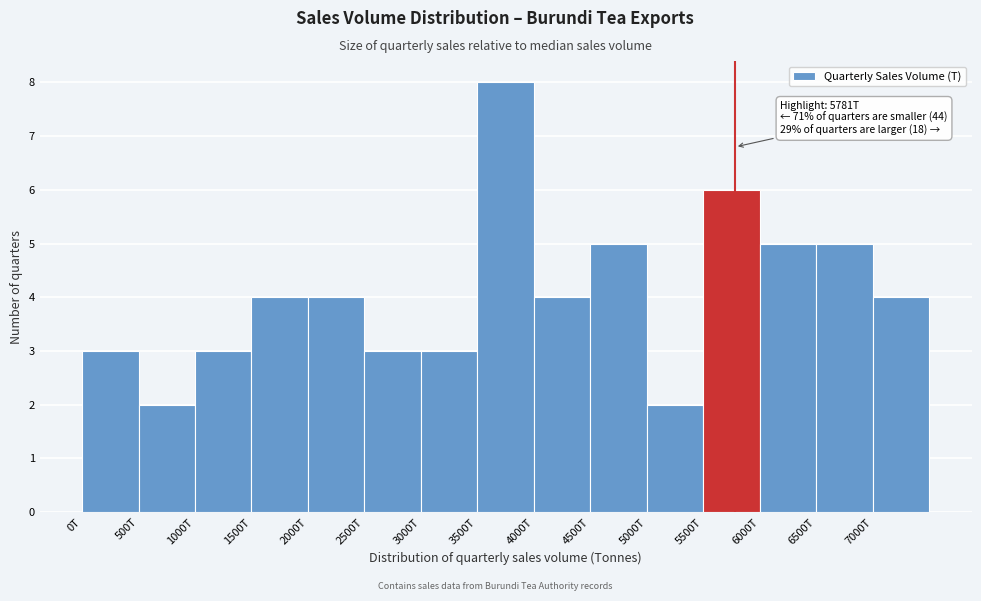

Reading right to left, what are all the values shown in this chart?

4	5	5	6	2	5	4	8	3	3	4	4	3	2	3